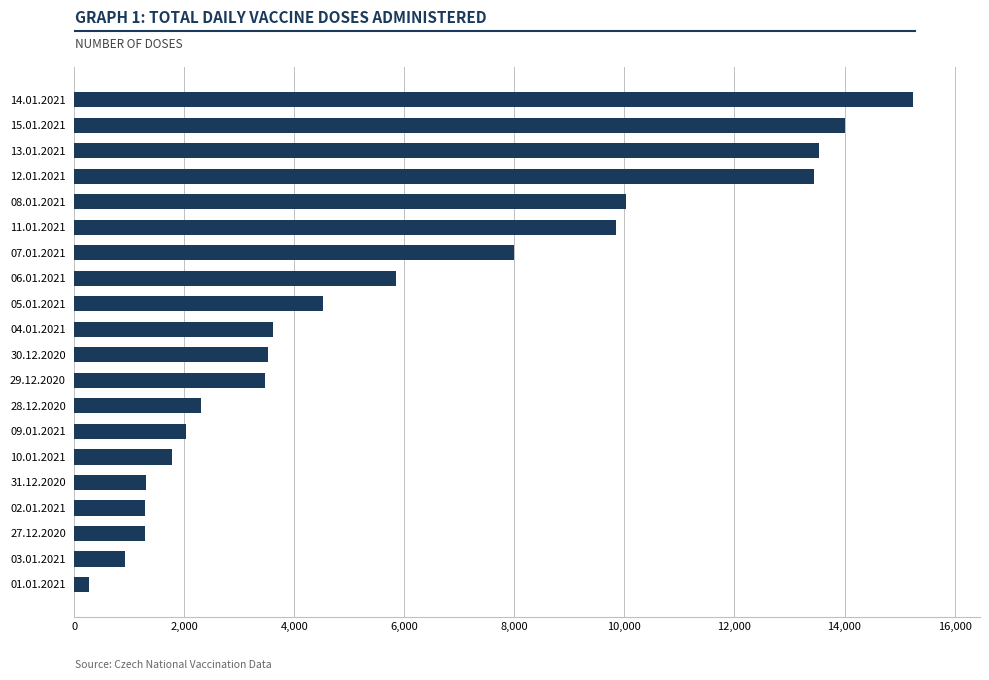

What is the sum of all values?

116252